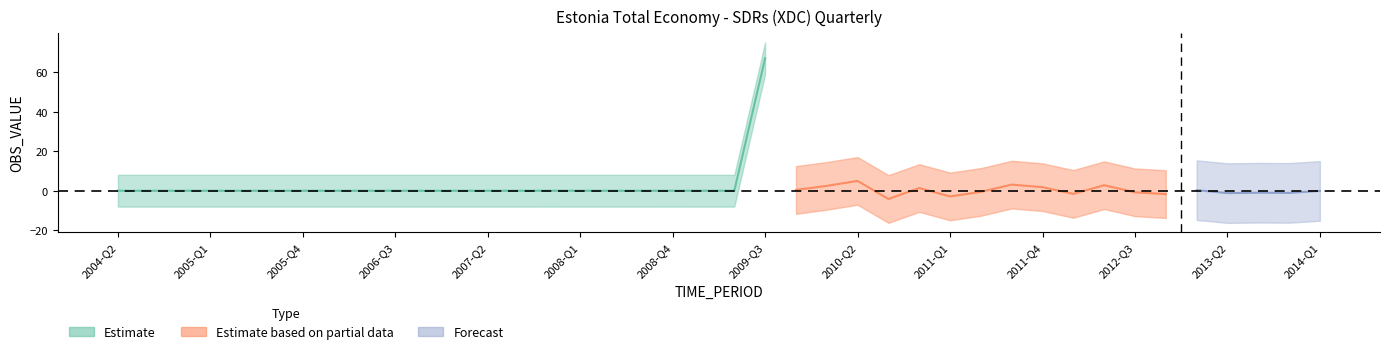

Which category has the lowest value across all series?

2010-Q3